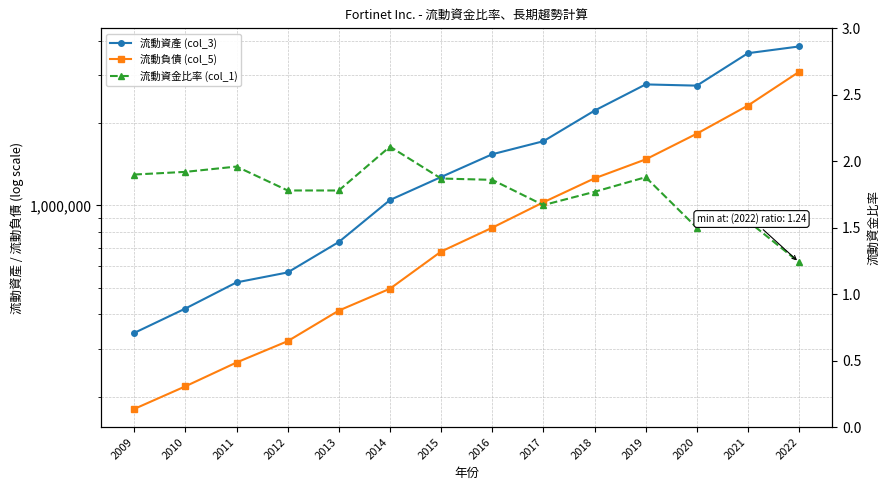

Does the chart display data point markers on the line(s)?

Yes